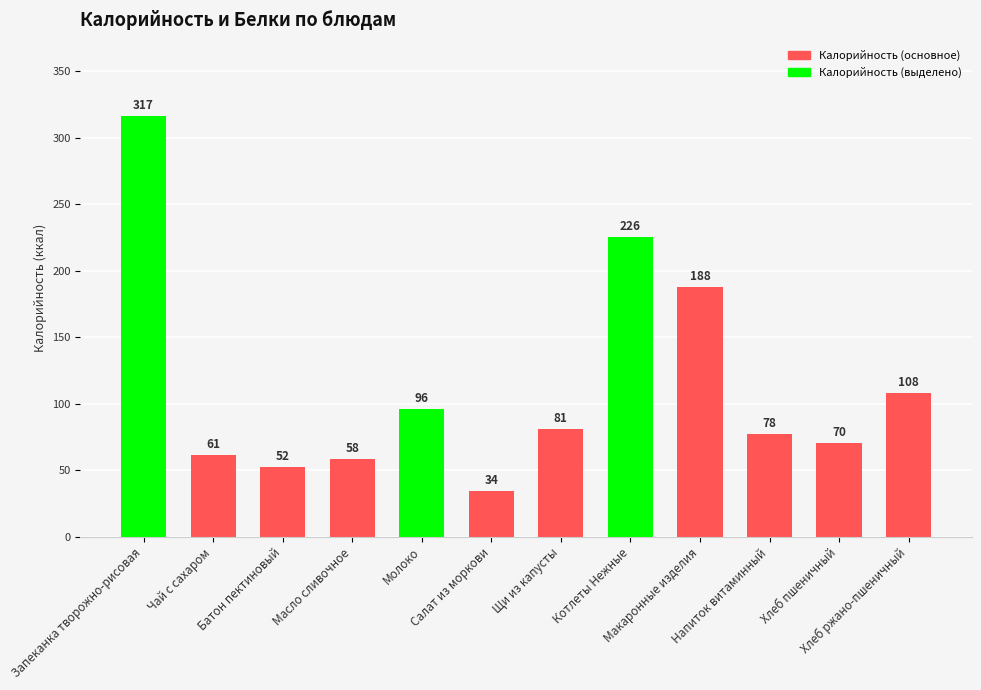

Does the chart contain stacked bars?

No